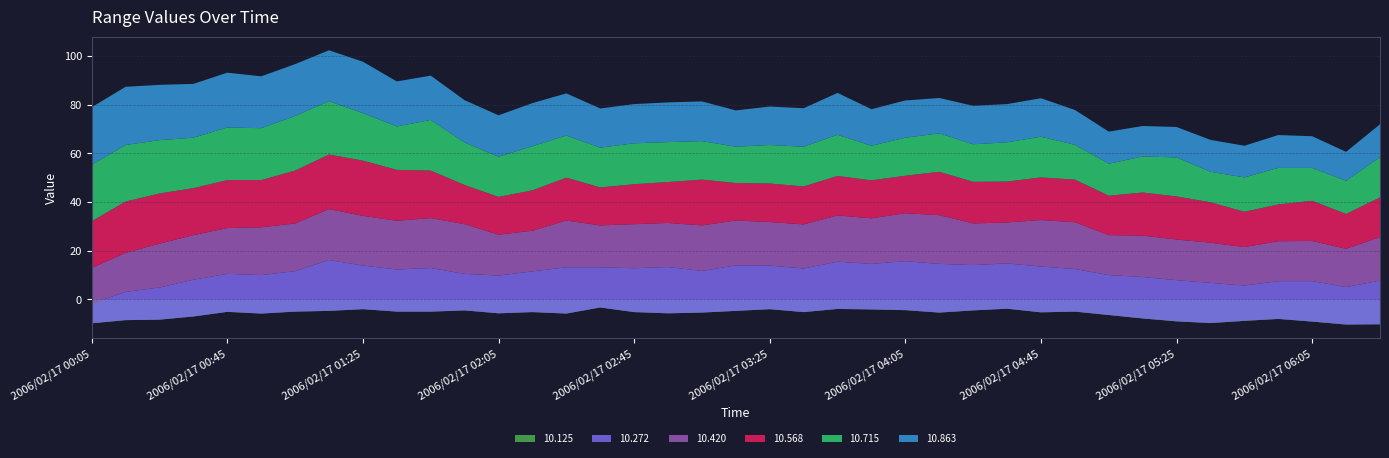

Reading left to right, transcribe all the data shown in this chart.

10.125: -9.8	-8.5	-8.3	-7.0	-5.1	-5.8	-5.0	-4.7	-4.0	-5.0	-5.0	-4.5	-5.7	-5.2	-5.8	-3.3	-5.2	-5.7	-5.4	-4.7	-4.0	-5.2	-3.9	-4.1	-4.4	-5.4	-4.5	-3.8	-5.3	-5.0	-6.4	-7.8	-9.0	-9.7	-8.8	-8.0	-9.1	-10.3	-10.2
10.272: 8.1	11.6	13.2	15.1	15.6	15.8	16.6	20.9	17.9	17.3	17.9	15.0	15.5	16.7	19.0	16.5	18.0	19.0	17.1	18.7	17.9	17.9	19.4	18.7	20.1	20.0	18.6	18.6	18.8	17.5	16.4	17.0	16.9	16.5	14.5	15.5	16.6	15.4	17.9
10.420: 14.6	16.0	18.0	18.3	18.8	19.6	19.6	20.9	20.4	20.0	20.5	20.4	16.8	16.7	19.2	17.2	18.1	18.1	18.7	18.4	17.9	18.1	19.0	18.7	19.7	20.0	17.1	16.8	19.1	19.2	16.4	17.0	16.7	16.5	15.8	16.4	16.5	15.7	17.9
10.568: 19.2	21.1	20.6	19.3	19.7	19.4	21.7	22.4	22.7	20.9	19.5	16.1	15.5	16.6	17.6	15.6	16.4	16.8	18.8	15.4	15.8	15.6	16.2	15.6	15.4	17.8	17.1	16.8	17.5	17.5	16.2	17.7	17.7	16.6	14.5	15.1	16.5	14.3	16.3
10.715: 23.2	23.2	21.9	20.7	21.6	21.3	22.4	21.9	19.5	17.8	20.8	17.4	16.5	18.1	17.3	16.3	16.8	16.4	15.8	14.9	15.8	16.3	16.9	14.2	15.6	15.8	15.4	16.1	16.7	14.3	13.1	14.8	16.0	12.5	14.1	15.0	13.5	13.6	16.5
10.863: 23.6	23.9	22.7	22.1	22.5	21.3	21.3	20.9	21.1	18.5	18.2	17.4	17.0	17.7	17.3	16.1	16.1	16.3	16.3	14.9	15.8	15.8	17.2	15.0	15.3	14.5	15.8	15.7	15.8	14.3	13.2	12.5	12.5	13.1	13.0	13.5	13.0	11.9	13.5